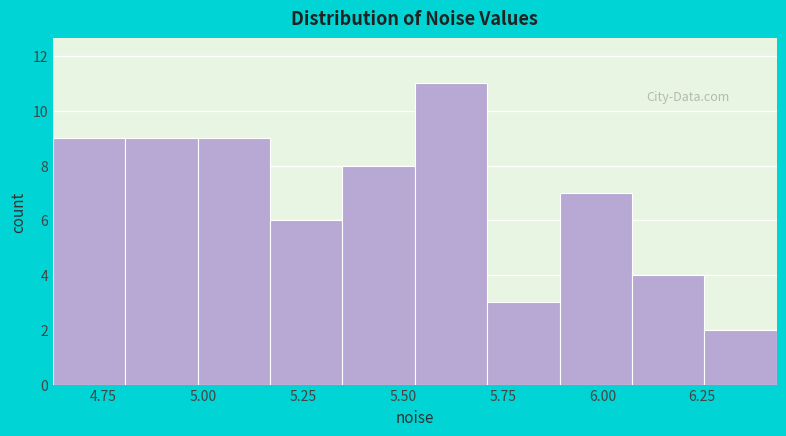

Around what value on the x-axis is the tallest bar? Give the approximate position of its centre, as read against the axis.

5.60